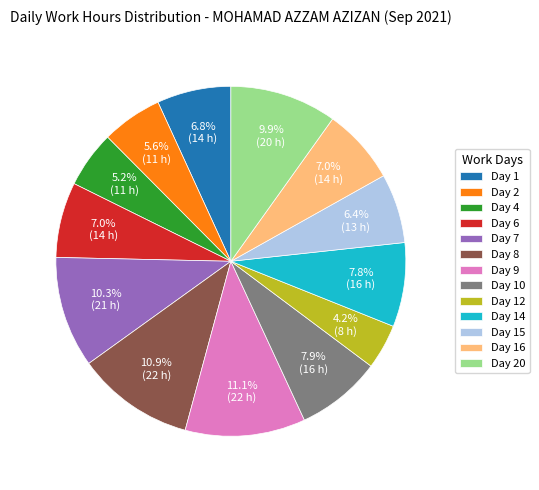

True or false: Day 7 accounts for 10% of the total.

True